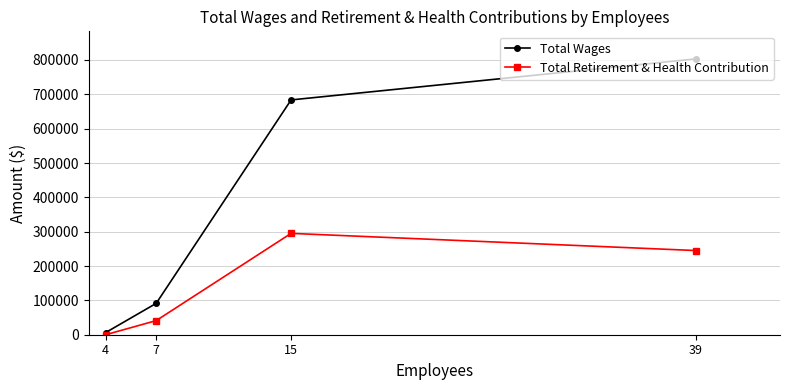

How many Total Retirement & Health Contribution values are between 41112 and 295107?

3